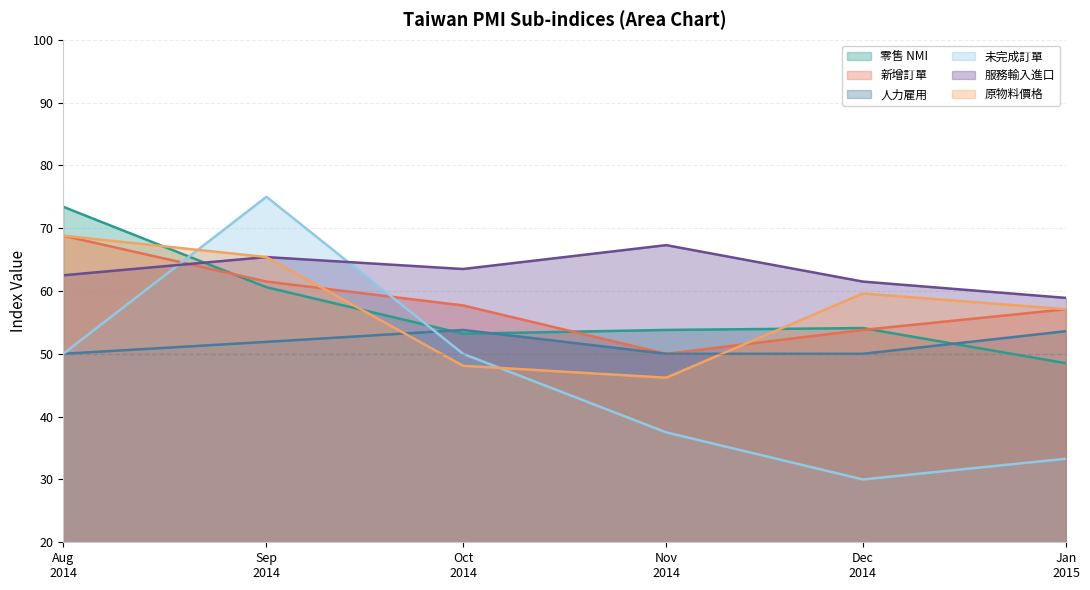

Which series has the largest total across all categories?

服務輸入進口